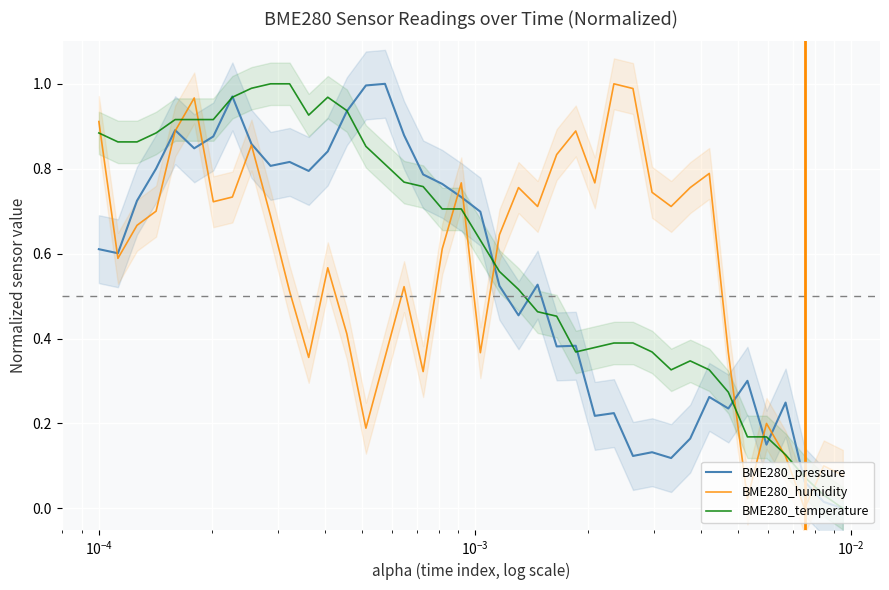

Reading right to left, transcribe all the data shown in this chart.

BME280_pressure: 0.0	0.0	0.1	0.2	0.2	0.3	0.2	0.3	0.2	0.1	0.1	0.1	0.2	0.2	0.4	0.4	0.5	0.5	0.5	0.7	0.7	0.8	0.8	0.9	1.0	1.0	0.9	0.8	0.8	0.8	0.8	0.9	1.0	0.9	0.8	0.9	0.8	0.7	0.6	0.6
BME280_humidity: 0.1	0.1	0.0	0.1	0.2	0.0	0.4	0.8	0.8	0.7	0.7	1.0	1.0	0.8	0.9	0.8	0.7	0.8	0.6	0.4	0.8	0.6	0.3	0.5	0.4	0.2	0.4	0.6	0.4	0.5	0.7	0.9	0.7	0.7	1.0	0.9	0.7	0.7	0.6	0.9
BME280_temperature: 0.0	0.0	0.1	0.1	0.2	0.2	0.3	0.3	0.3	0.3	0.4	0.4	0.4	0.4	0.4	0.5	0.5	0.5	0.6	0.6	0.7	0.7	0.8	0.8	0.8	0.9	0.9	1.0	0.9	1.0	1.0	1.0	1.0	0.9	0.9	0.9	0.9	0.9	0.9	0.9